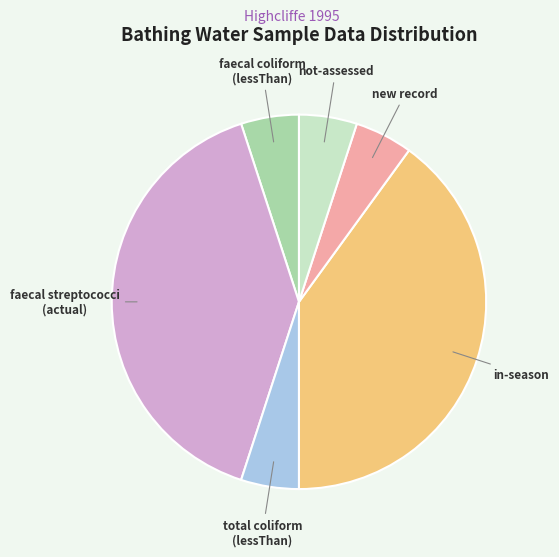

Is there a majority slice in this chart?

No